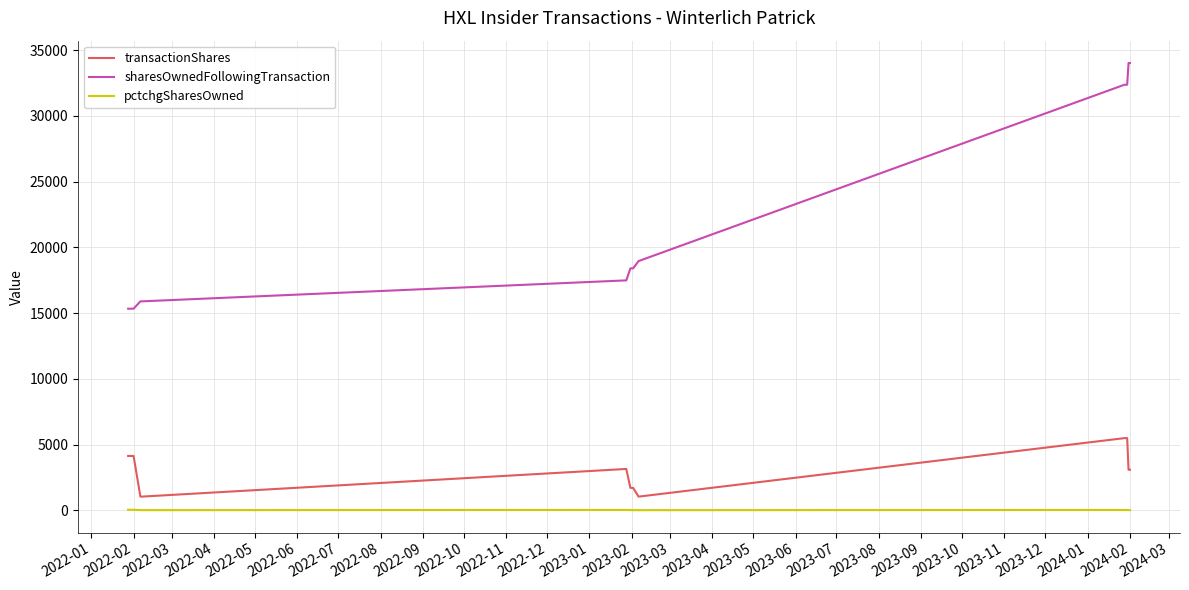

What is the minimum value shown in the chart?

6